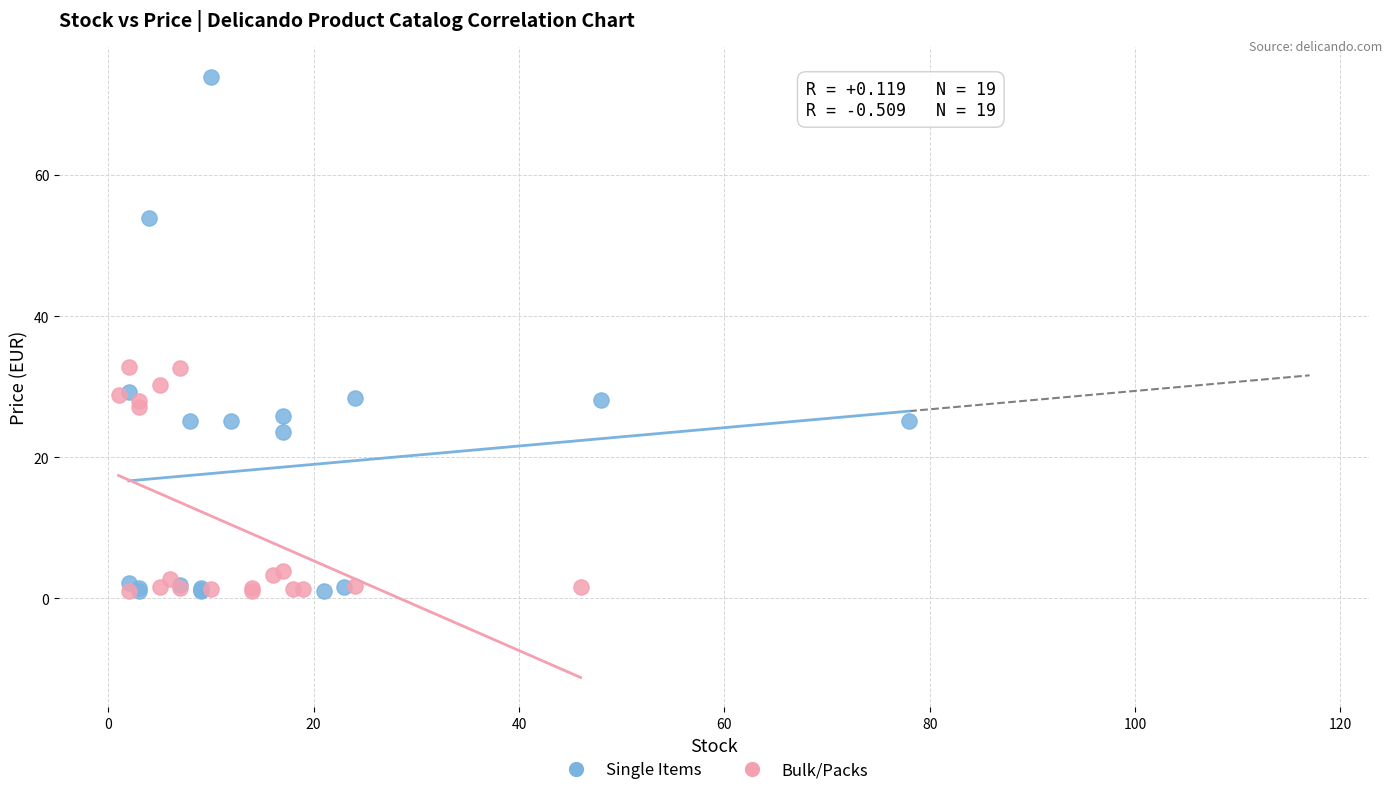

Which series contains the highest Y value?

Single Items